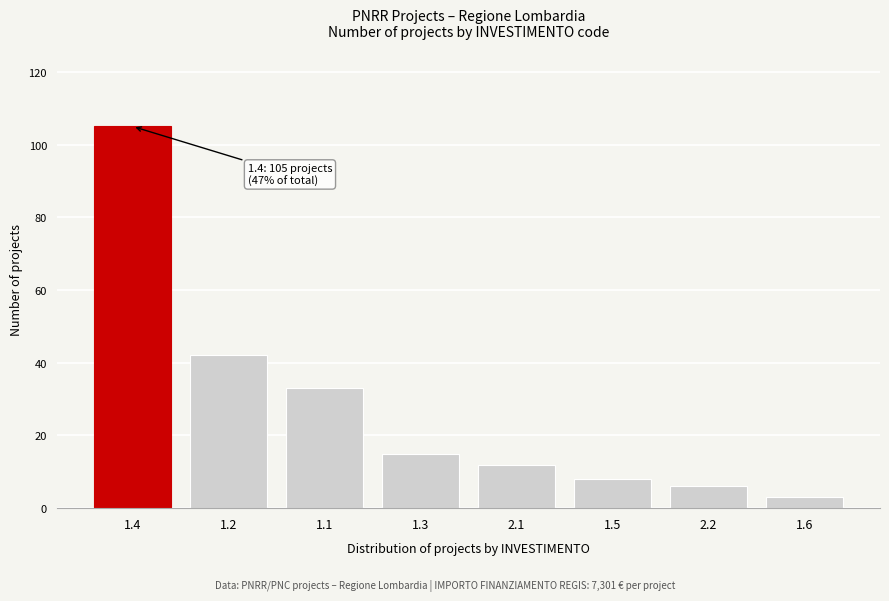

Reading left to right, what are all the values shown in this chart?

1.4=105	1.2=42	1.1=33	1.3=15	2.1=12	1.5=8	2.2=6	1.6=3